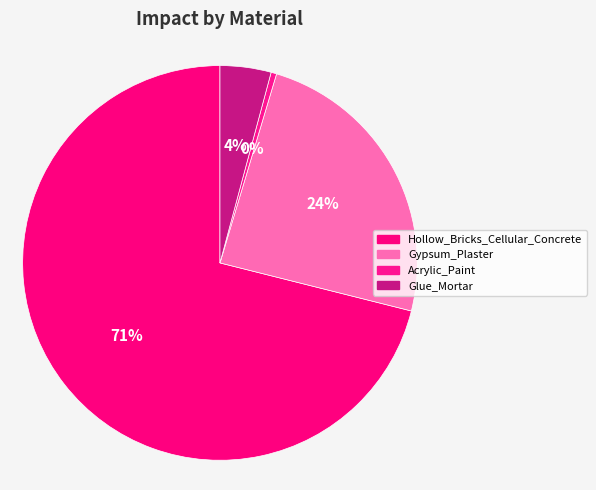

How many slices are in this pie chart?

4